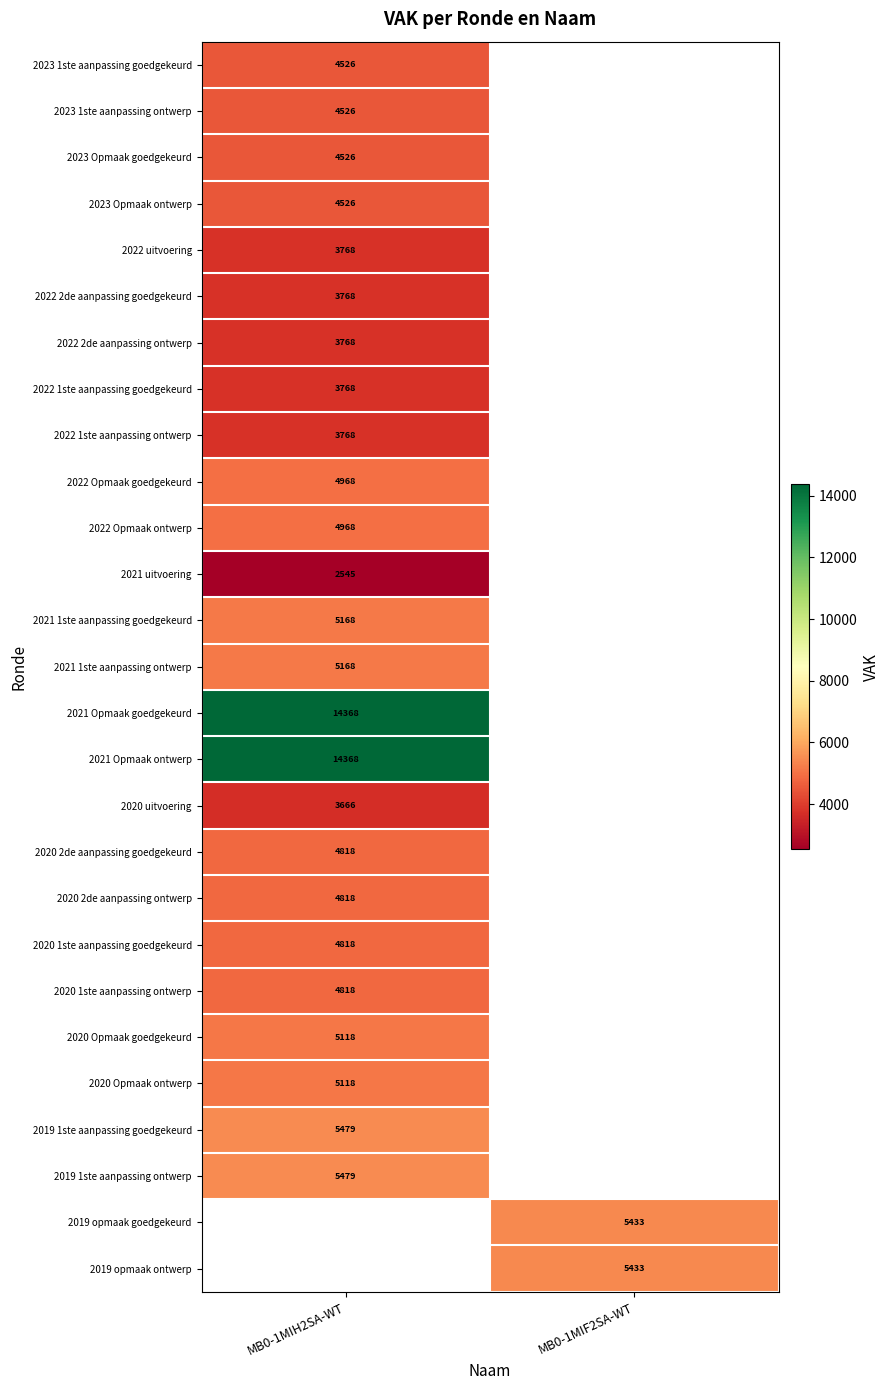

Is the value of 2019 opmaak ontwerp at MB0-1MIF2SA-WT greater than the value of 2022 1ste aanpassing goedgekeurd at MB0-1MIH2SA-WT?

Yes